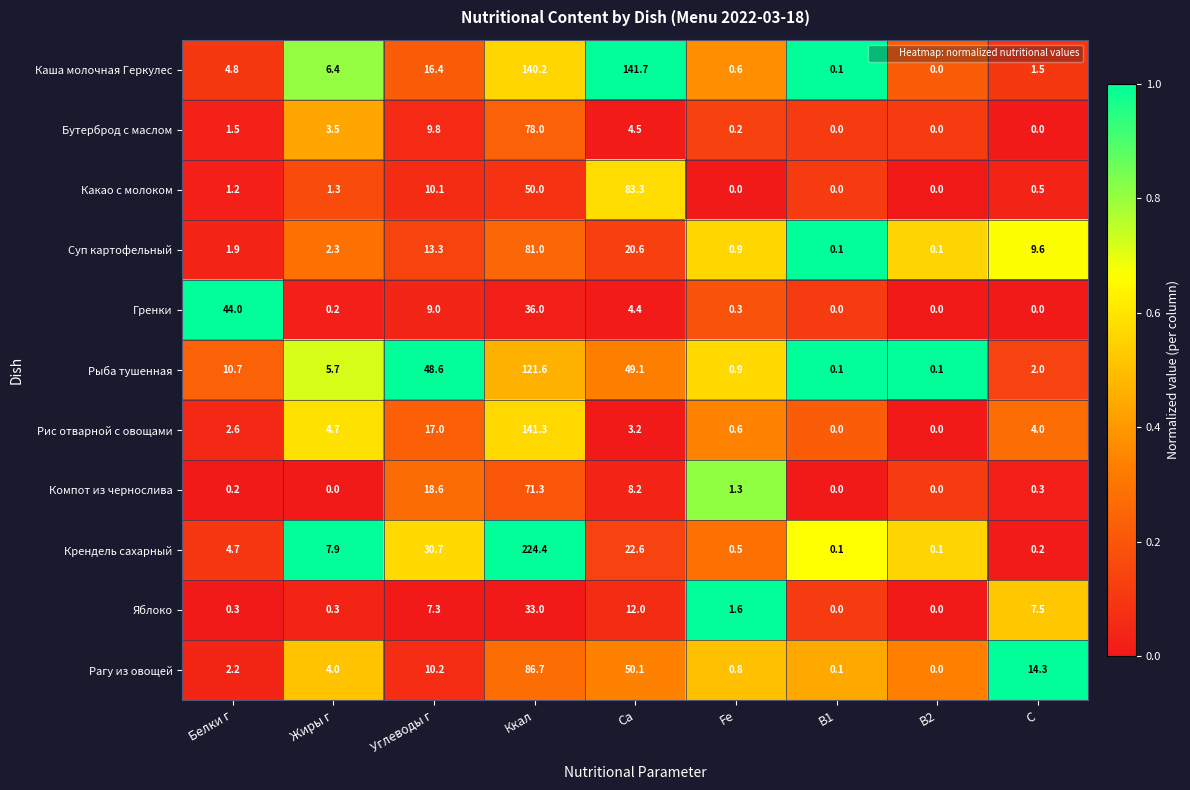

What is the difference between the maximum and minimum values in the Каша молочная Геркулес series?

141.7